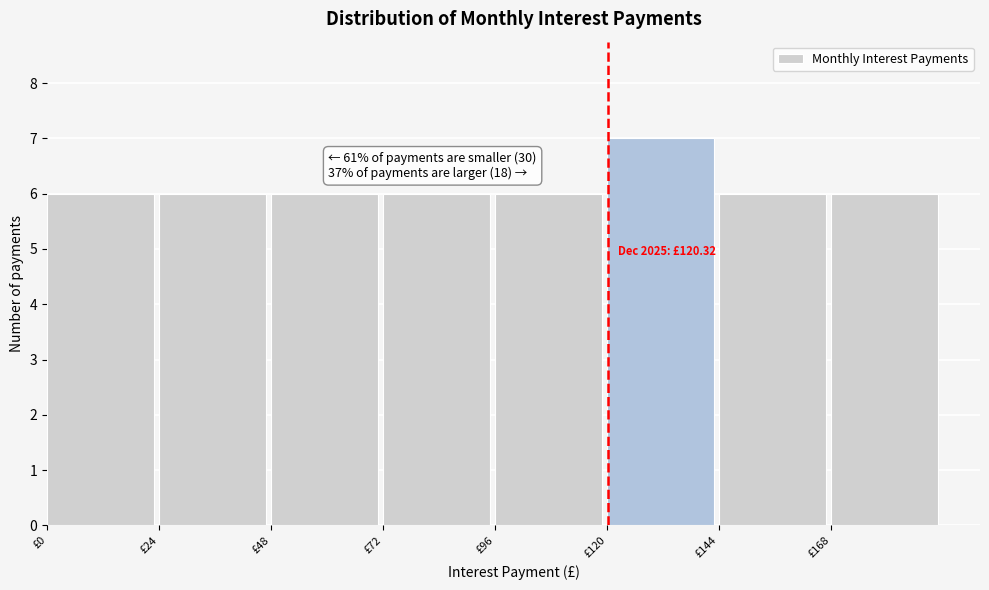

Over which range of the x-axis is the bar tallest?

120 to 144